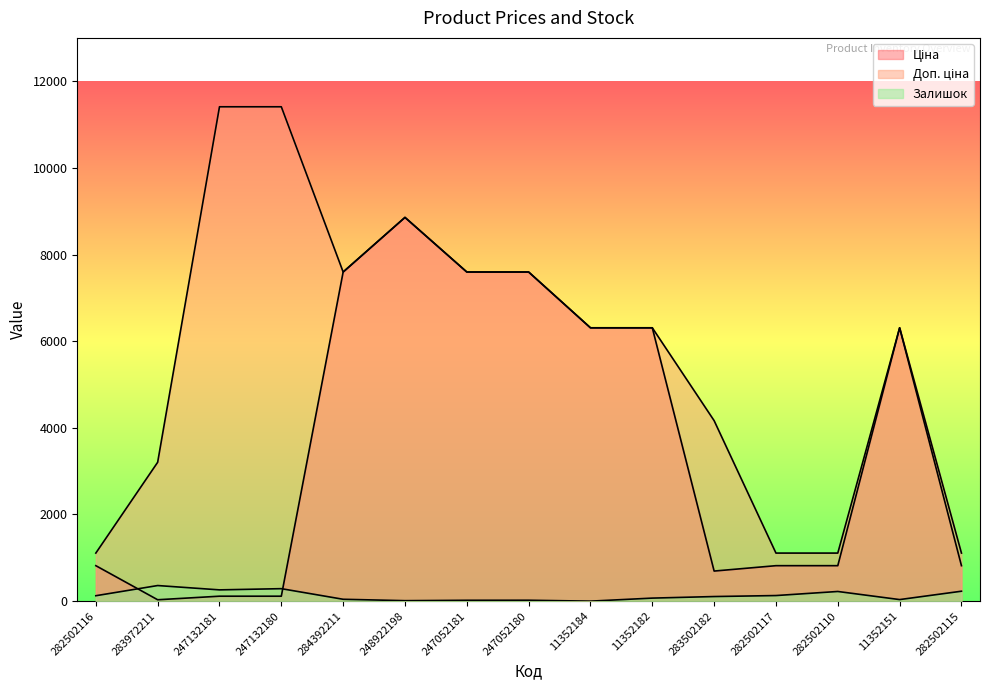

What is the value of the Доп. ціна point at the 11th from the left?

4165.6